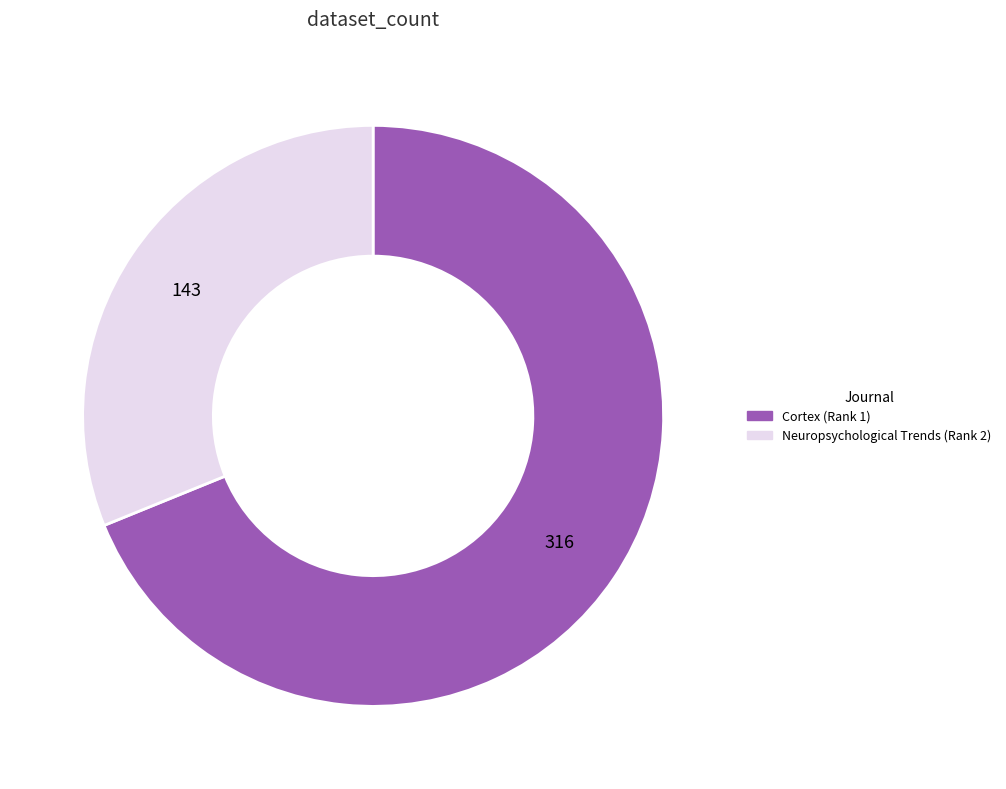

Which has a higher value, Cortex (Rank 1) or Neuropsychological Trends (Rank 2)?

Cortex (Rank 1)